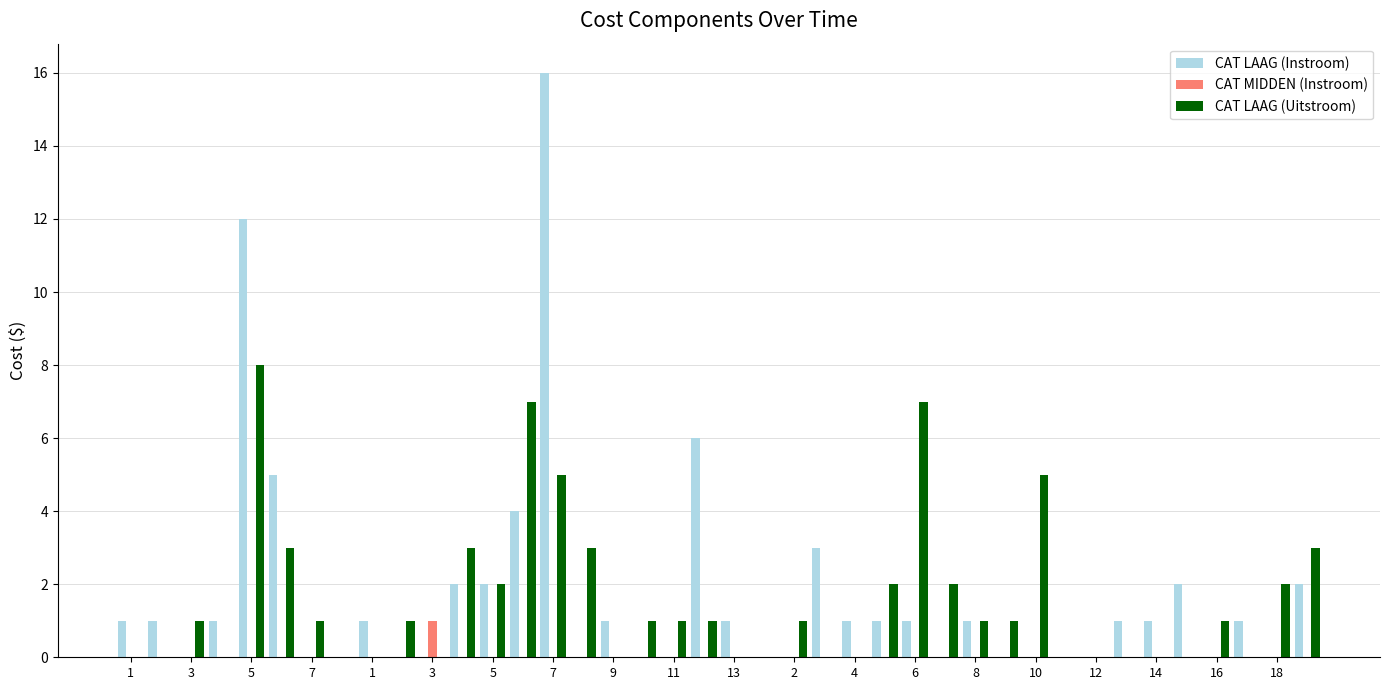

What is the sum of all CAT LAAG (Instroom) values?

67